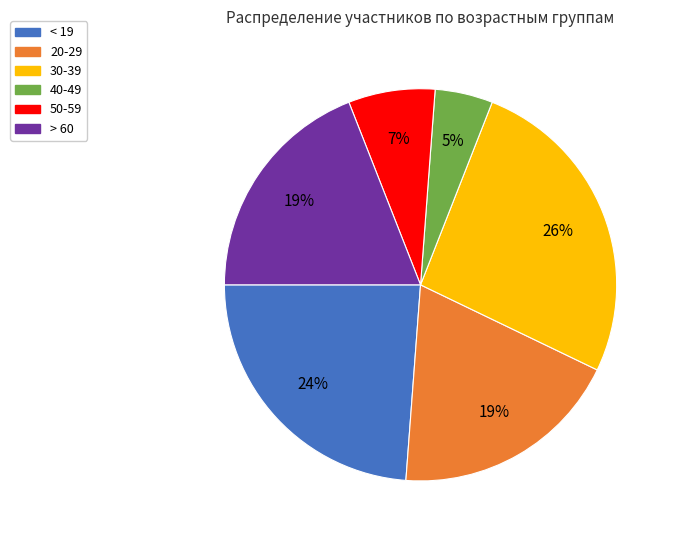

Count the number of slices in the pie.

6